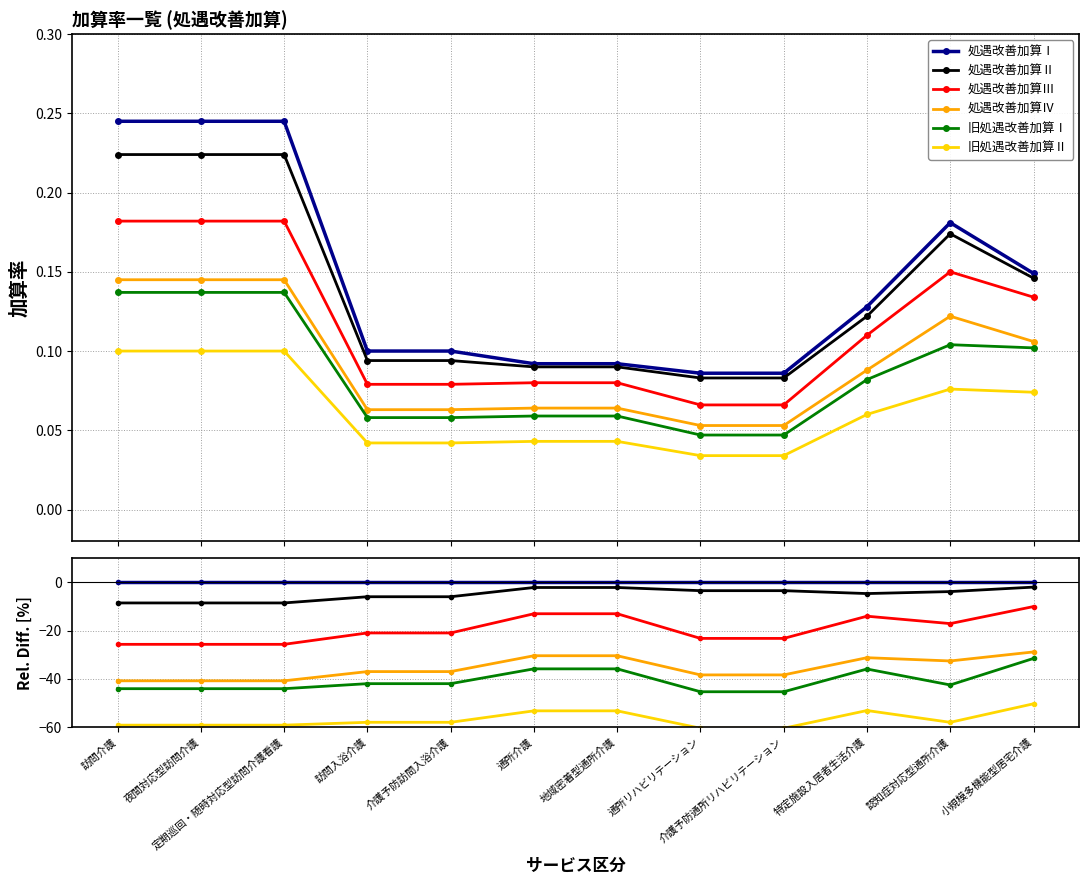

What is the label of the 7th point from the right?

通所介護